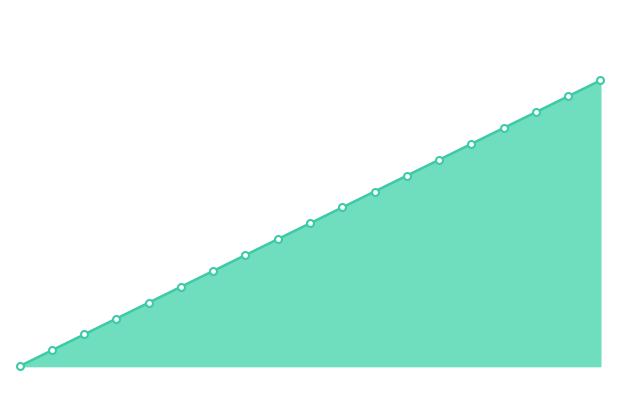

At which label does the data first exceed 9?

11